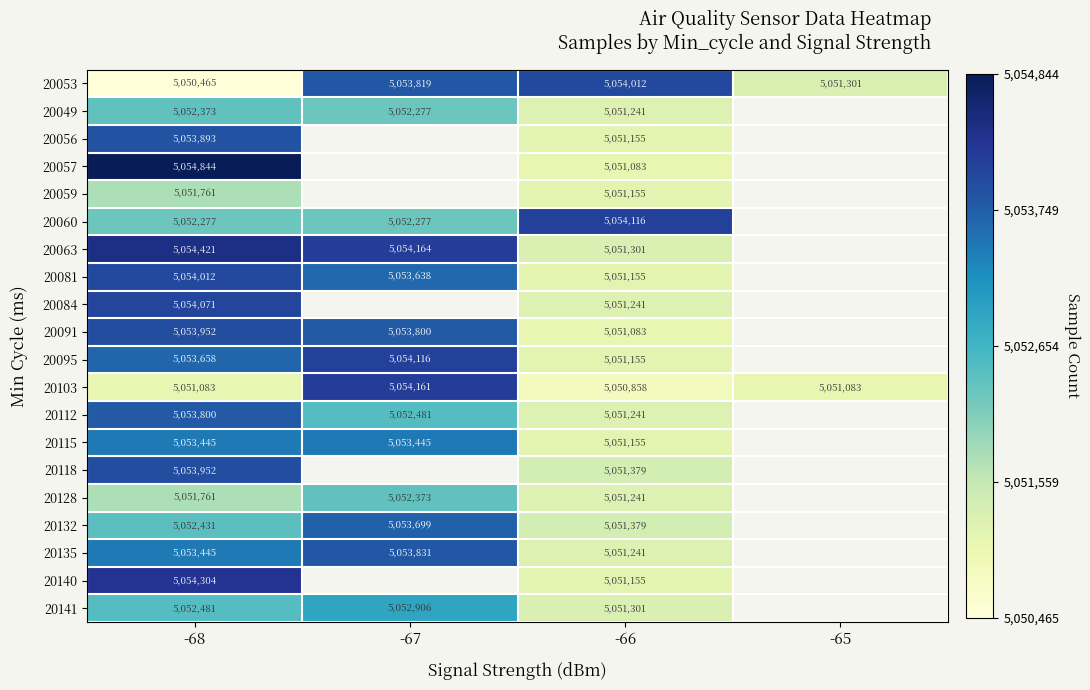

What is the difference between the highest and lowest values at -67?

1887.0